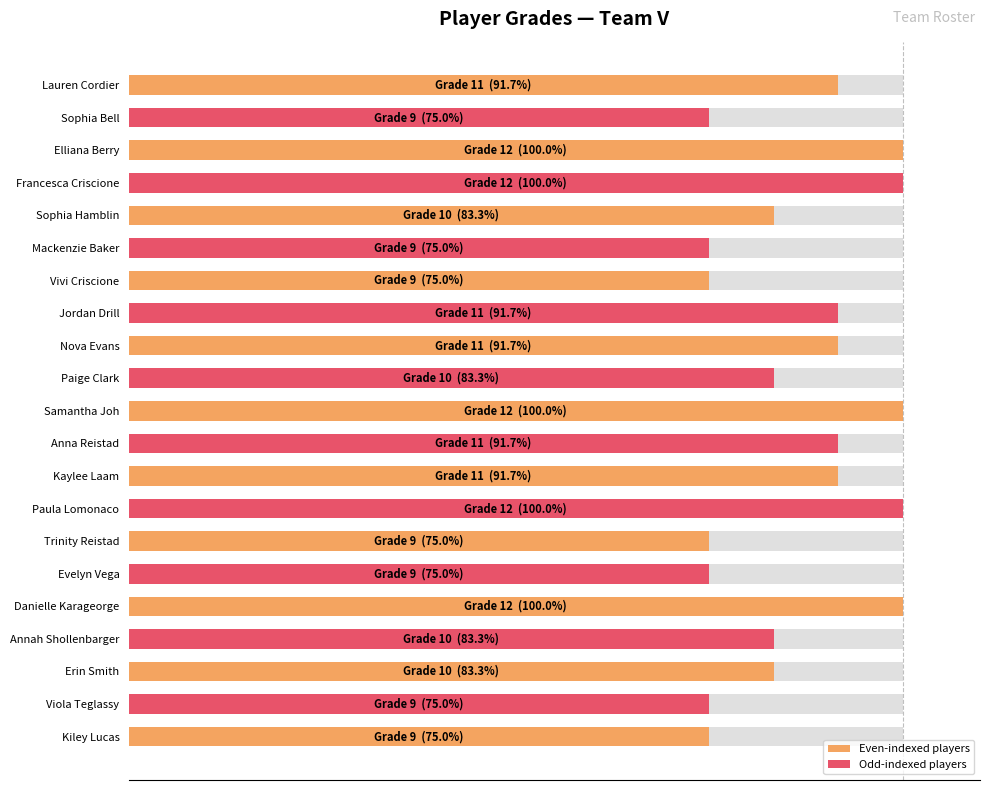

What is the maximum value shown in the chart?

100.0